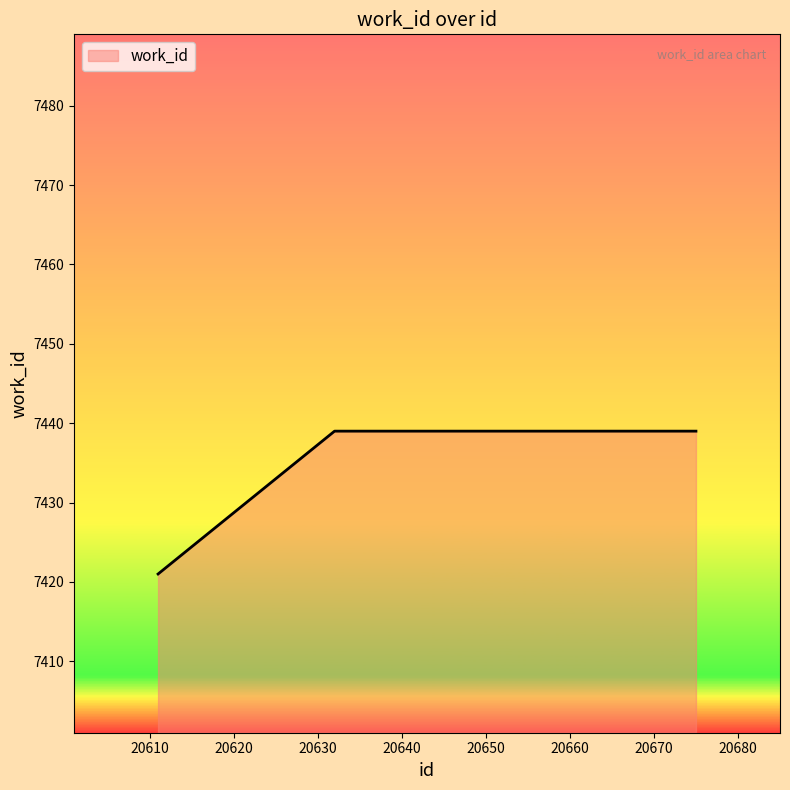

What is the greatest value displayed?

7439